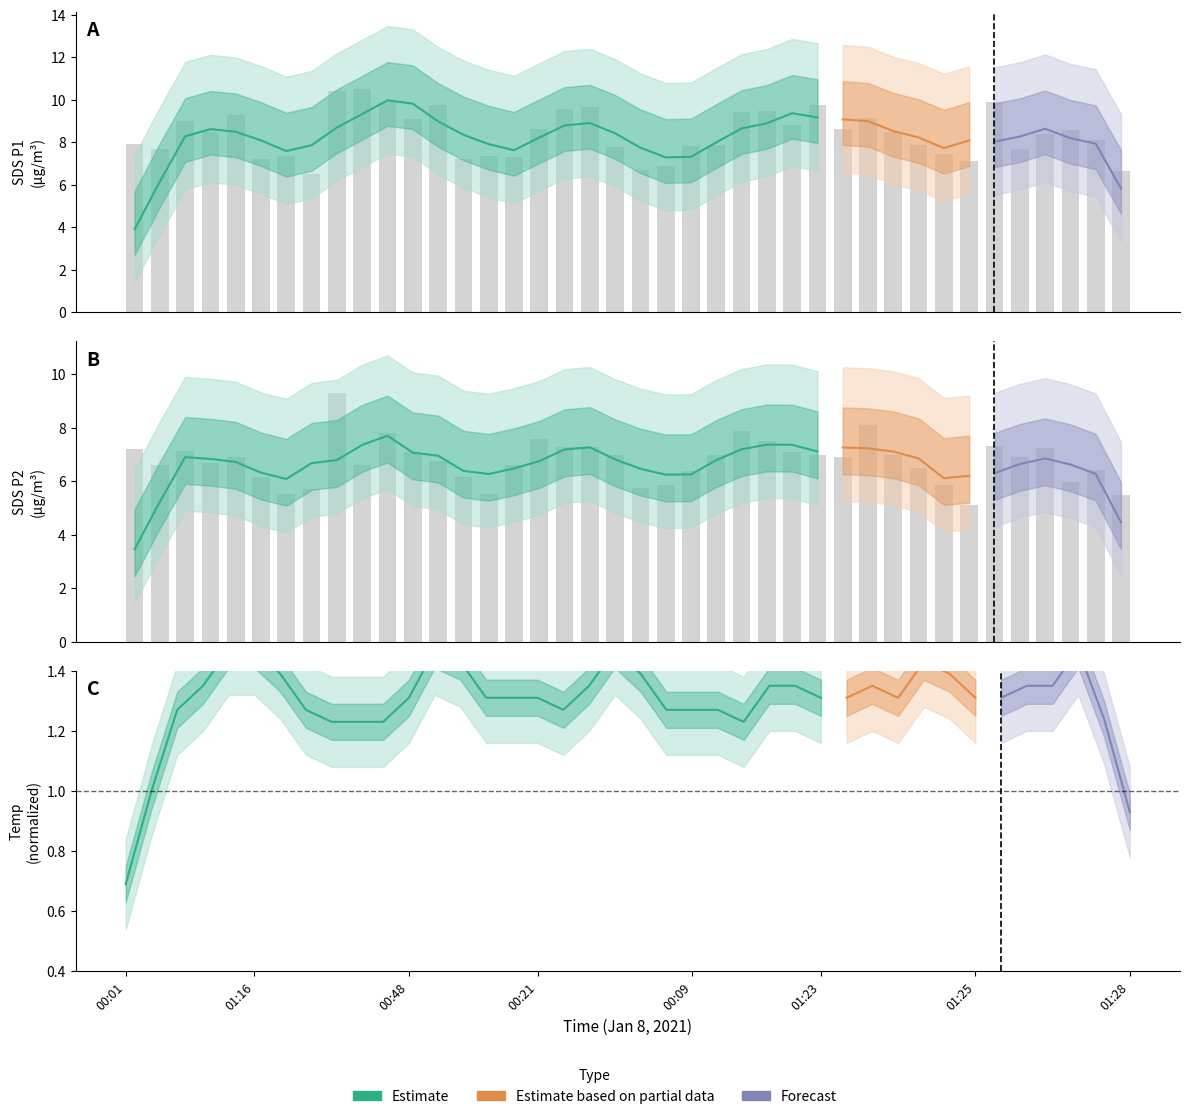

True or false: SDS_P2 has a value of 7.2 at SDS_P1.

True